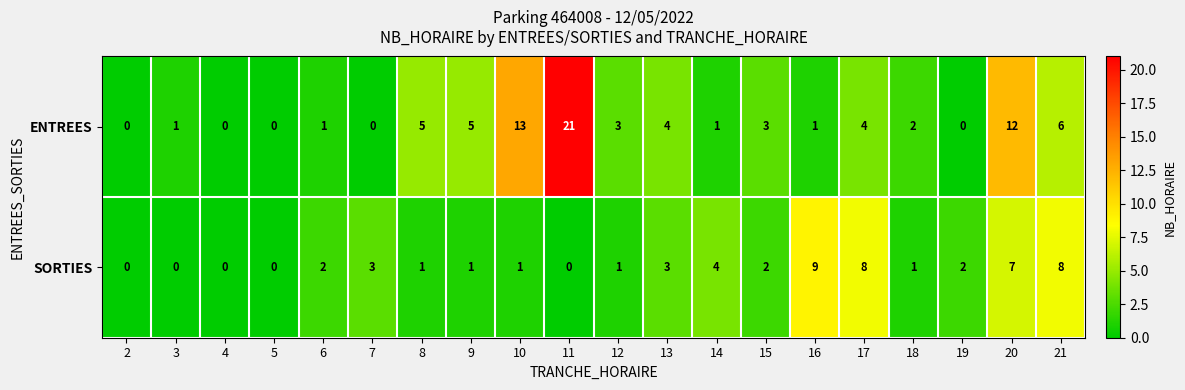

Which series has the widest spread of values?

ENTREES